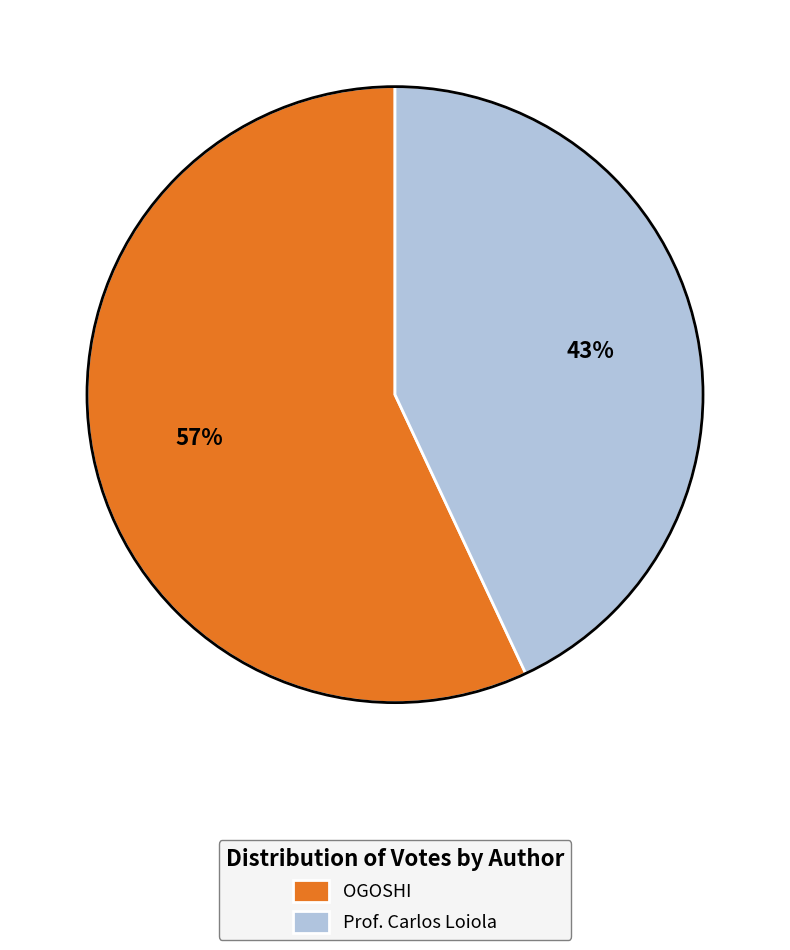

Combined, do OGOSHI and Prof. Carlos Loiola account for over 50%?

Yes